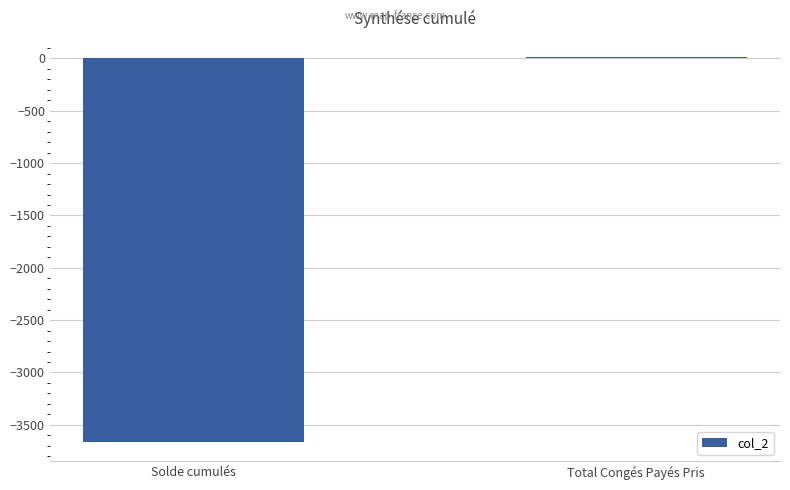

At which label is the value closest to -1826?

Total Congés Payés Pris